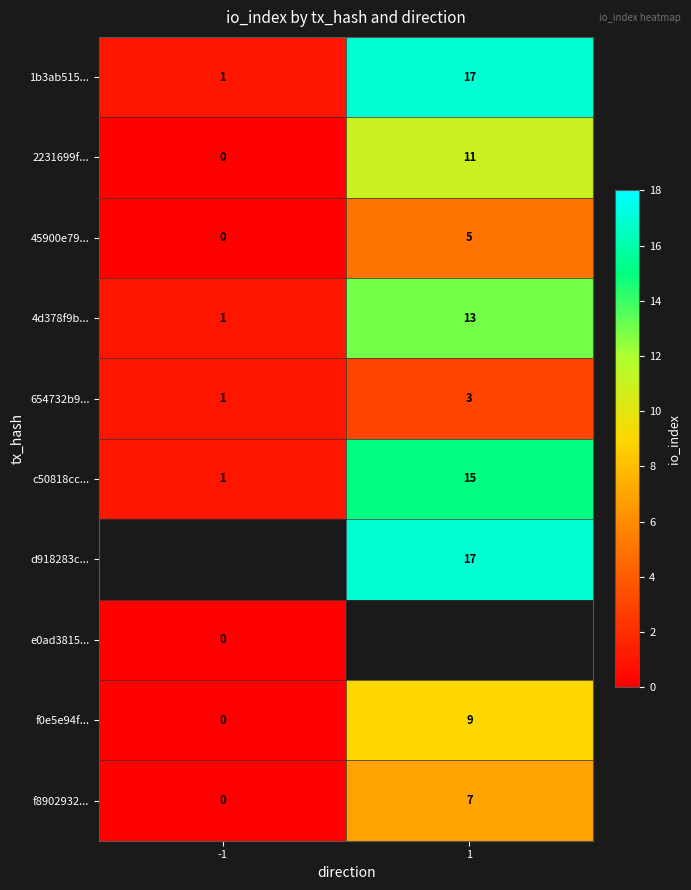

Is it true that c50818cc... equals 22.9 at 1?

False